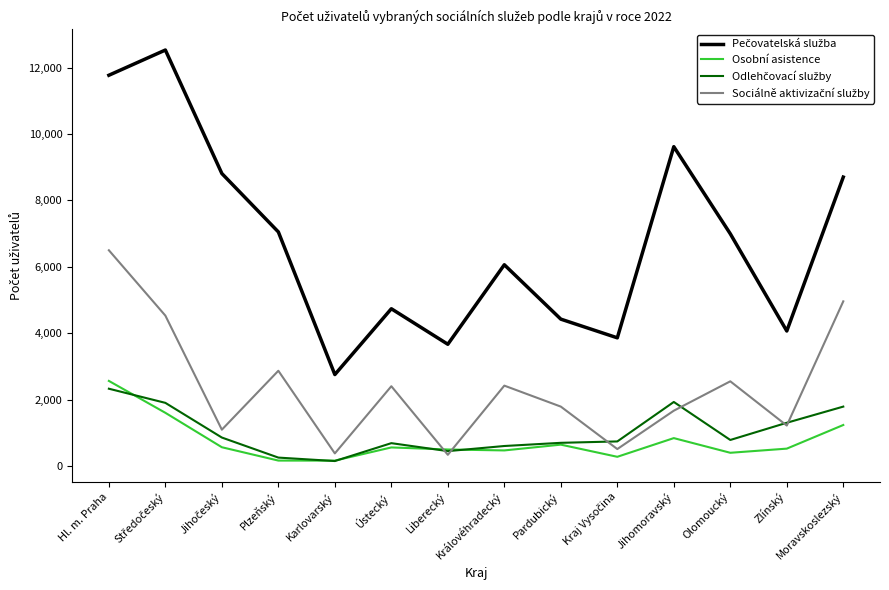

What is the minimum value shown in the chart?

146